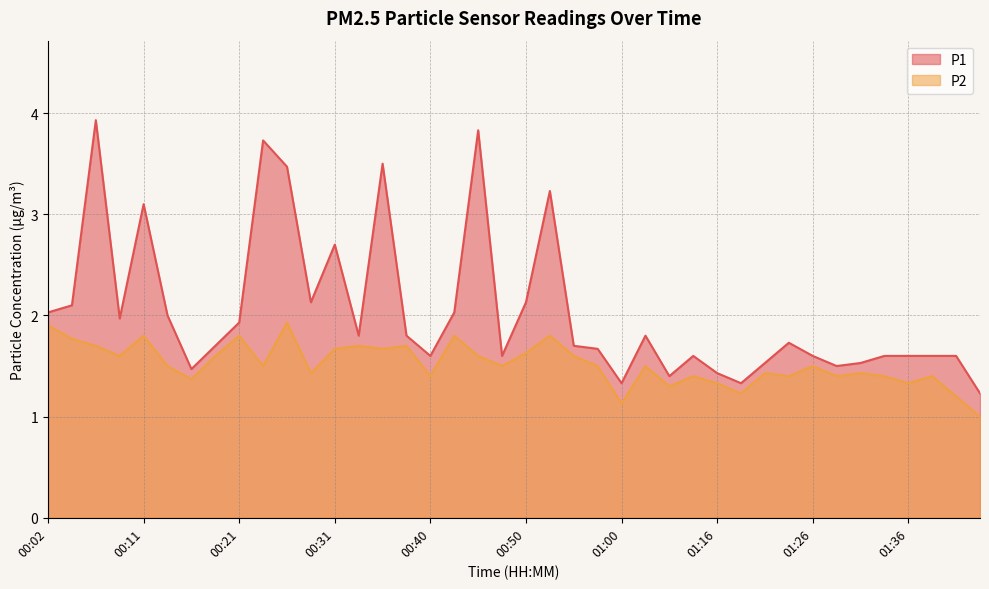

At how many categories does at least one series exceed 2?

13